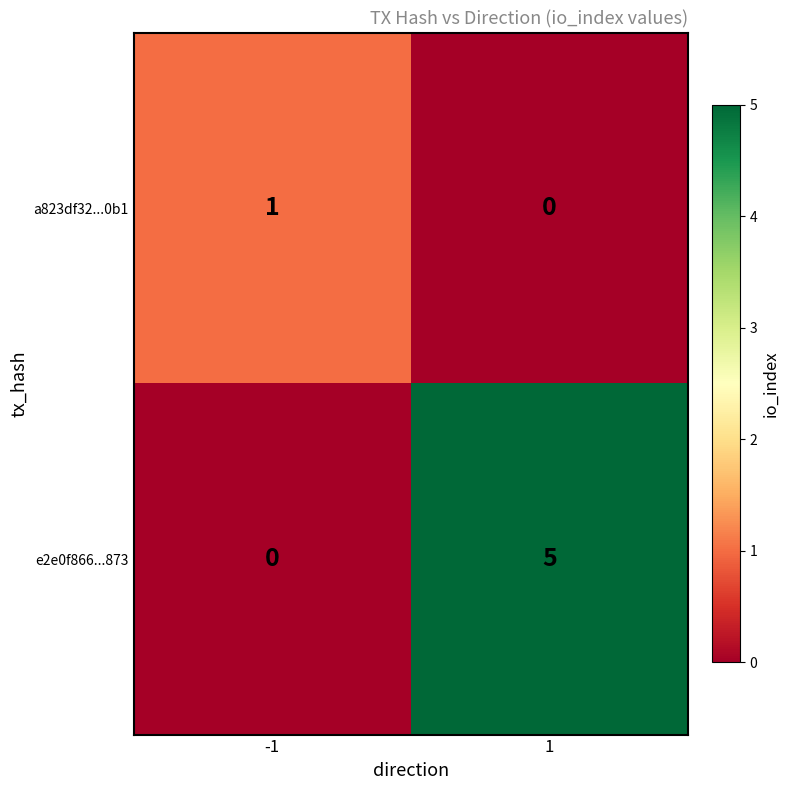

The a823df32...0b1 series shows 0 at 1. True or false?

True